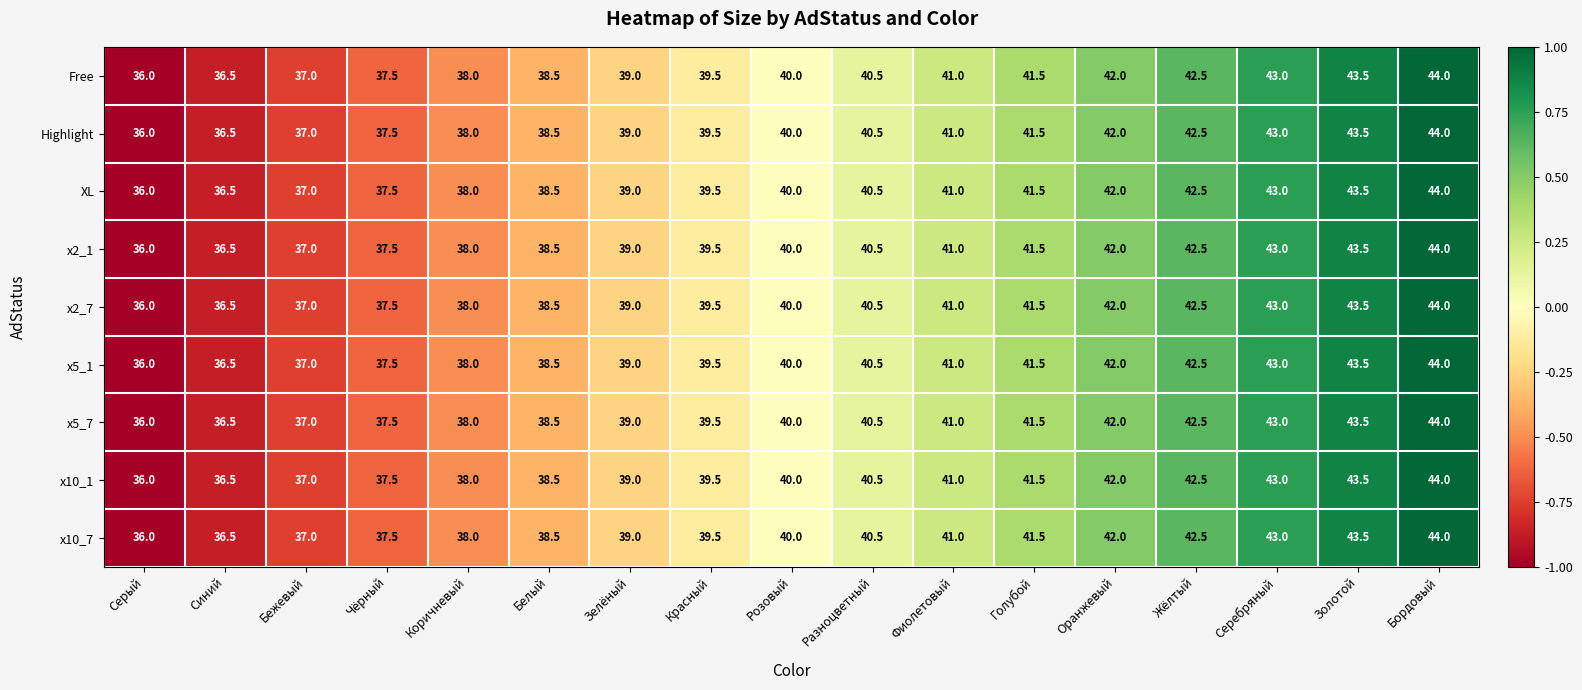

How many series are shown in this chart?

9